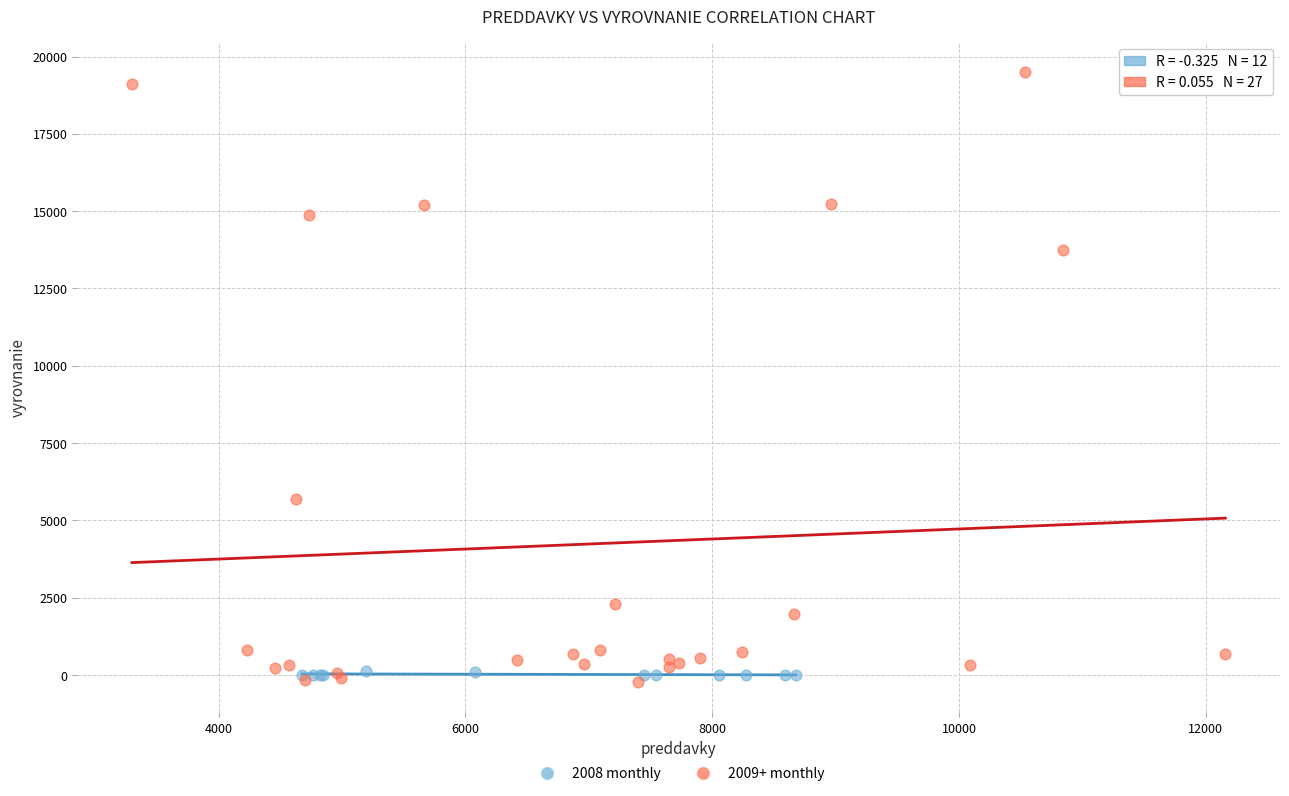

Which series has the widest spread of Y values?

2009+ monthly